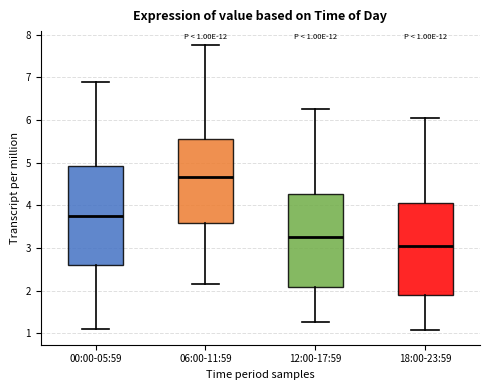

Comparing the boxes themselves (not the whiskers), which one is the tallest?

00:00-05:59